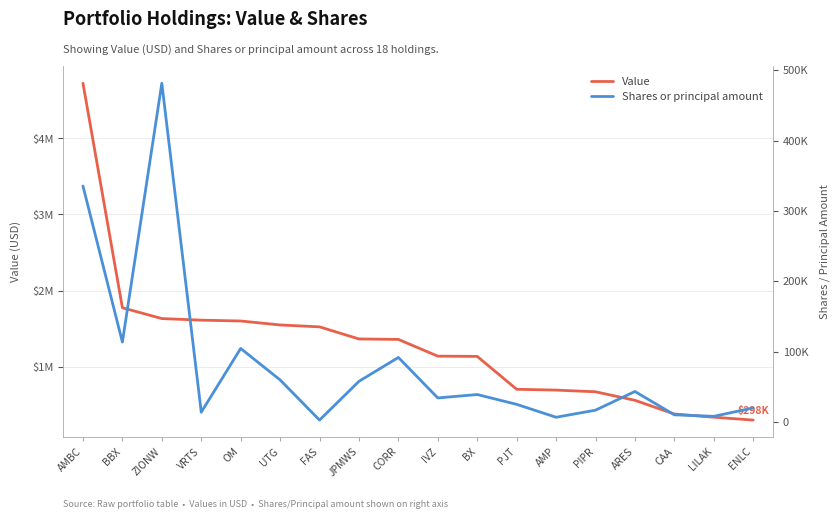

What is the average value of the Shares or principal amount series?

81160